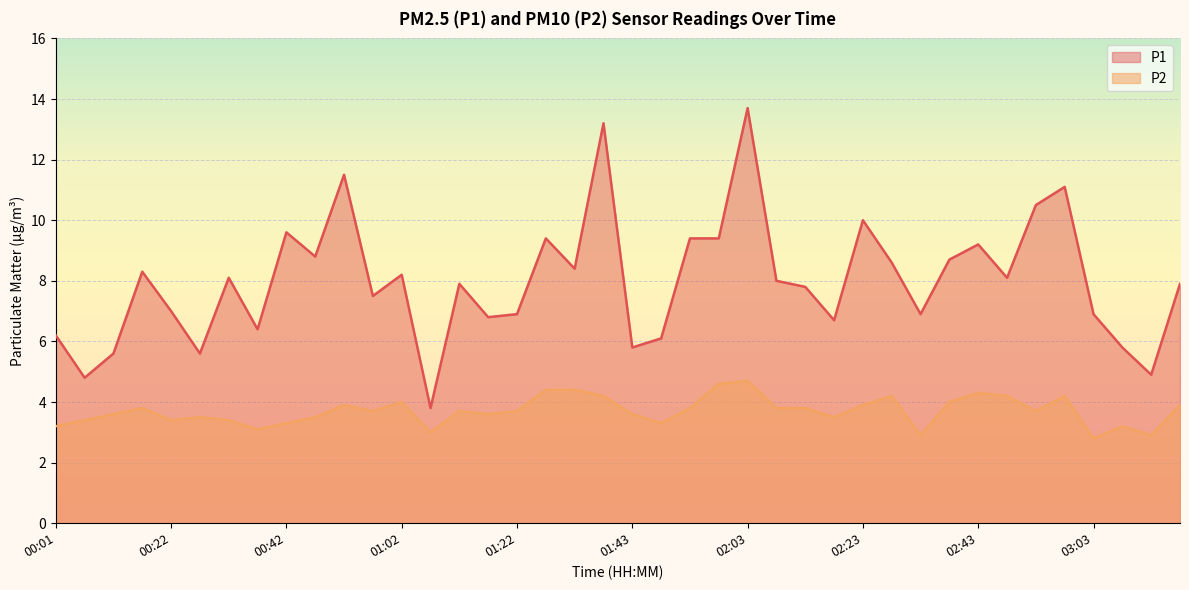

Count the number of data series in this chart.

2